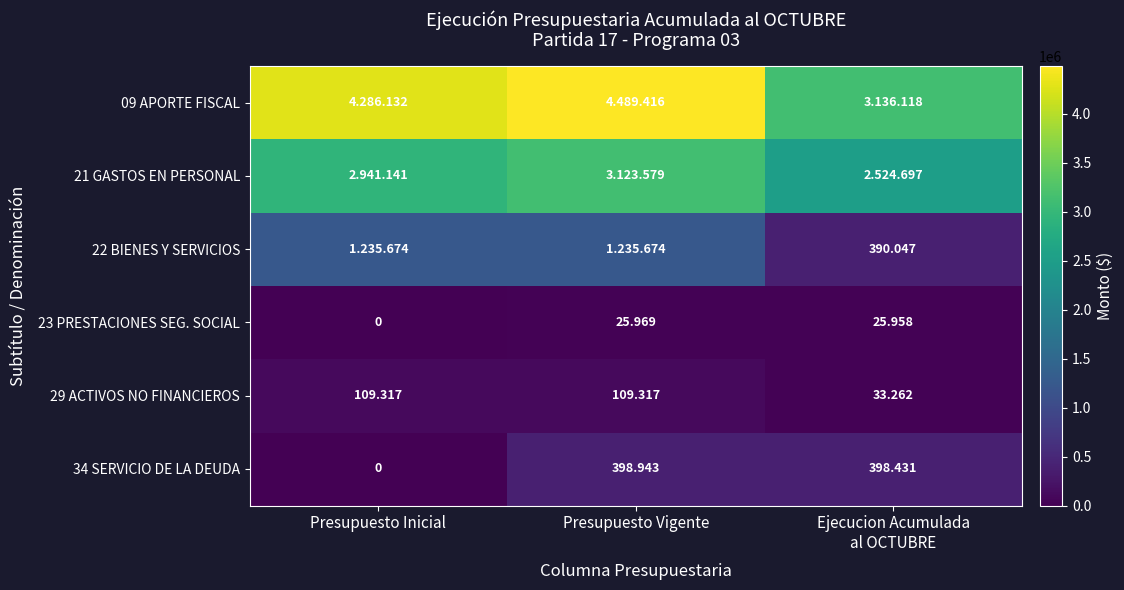

What is the lowest value of the 21 GASTOS EN PERSONAL series?

2524697